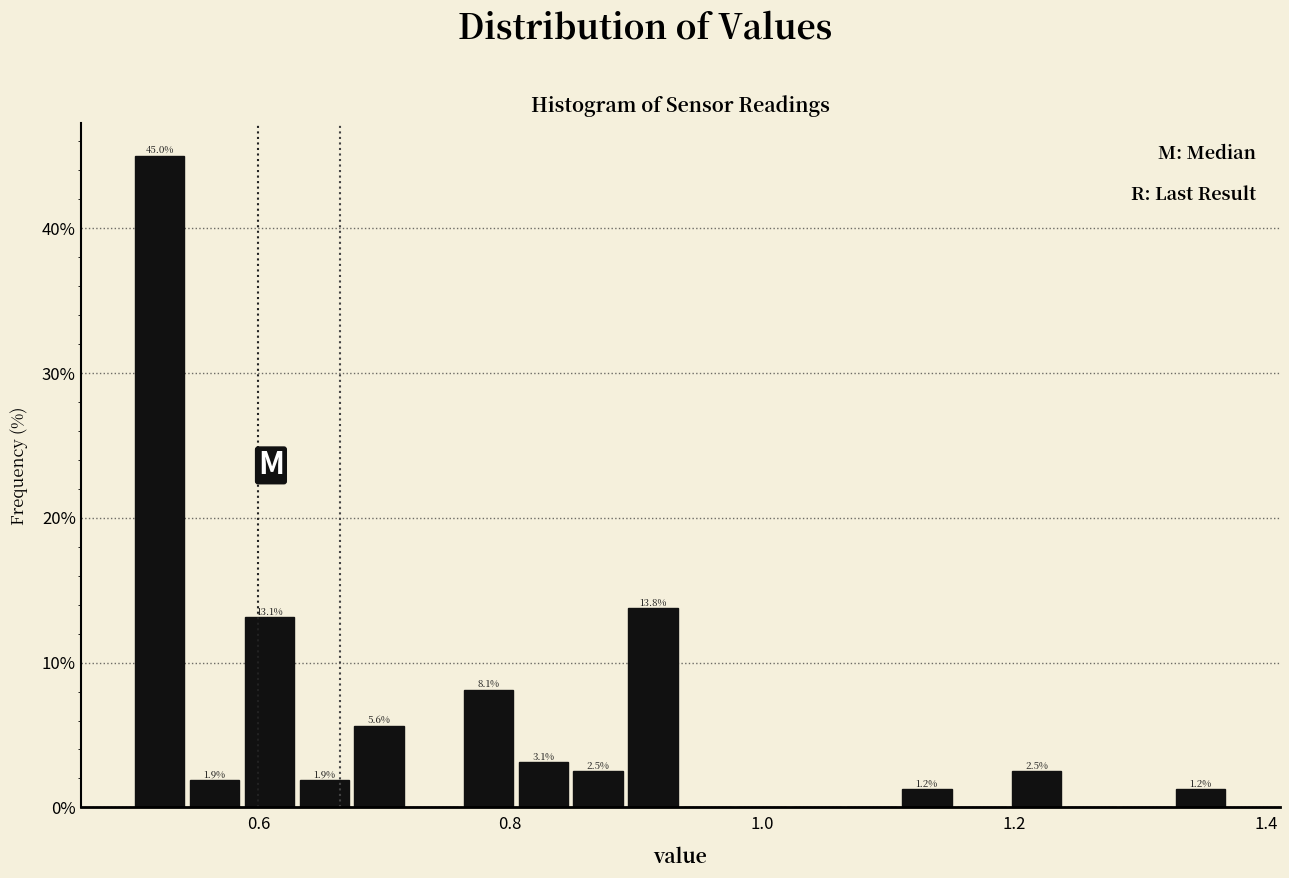

Around what value on the x-axis is the tallest bar? Give the approximate position of its centre, as read against the axis.

0.52